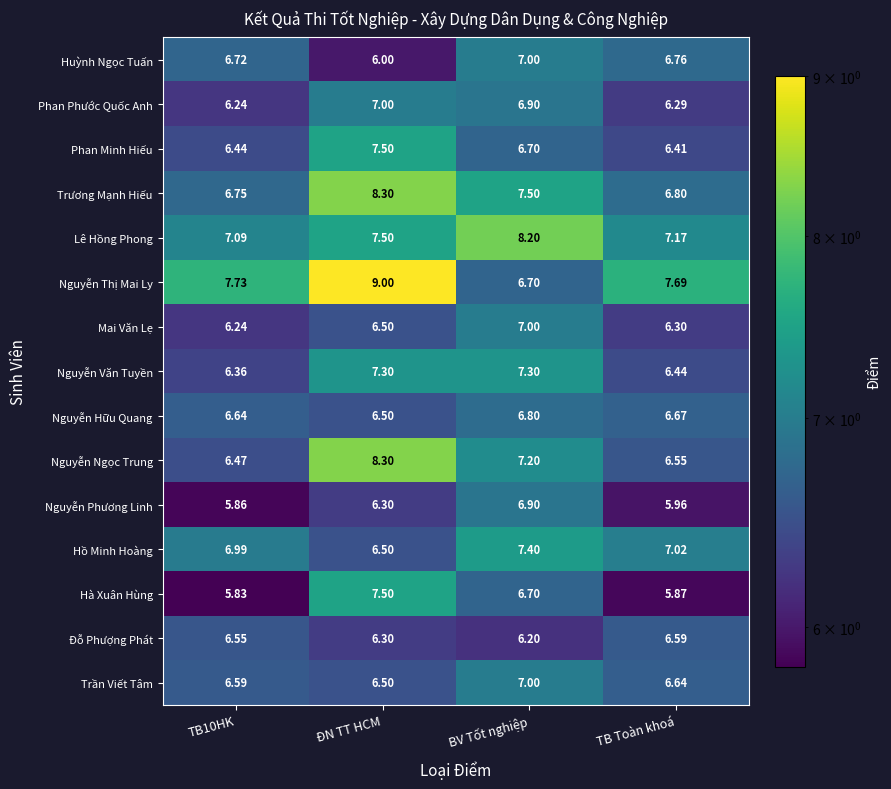

At which category is the sum across all series the highest?

ĐN TT HCM